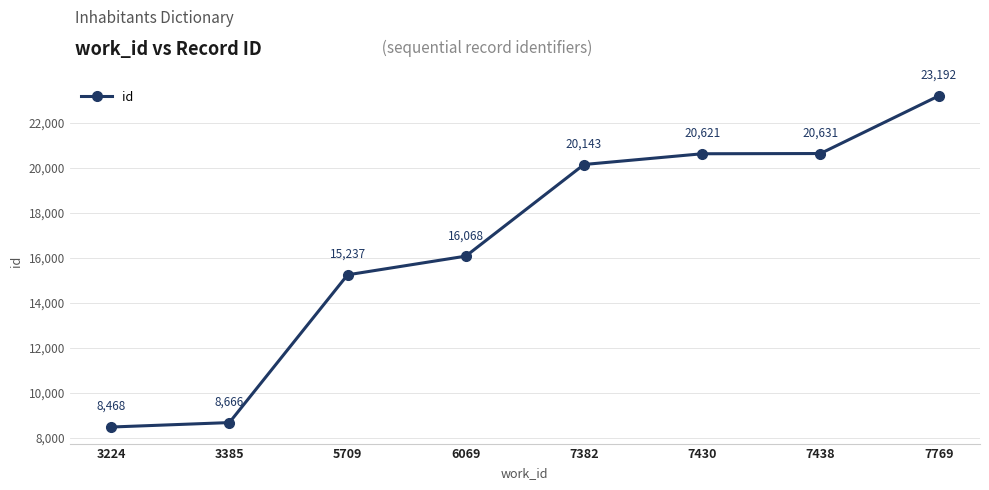

True or false: there are more than 1 points higher than both neighbors.

False